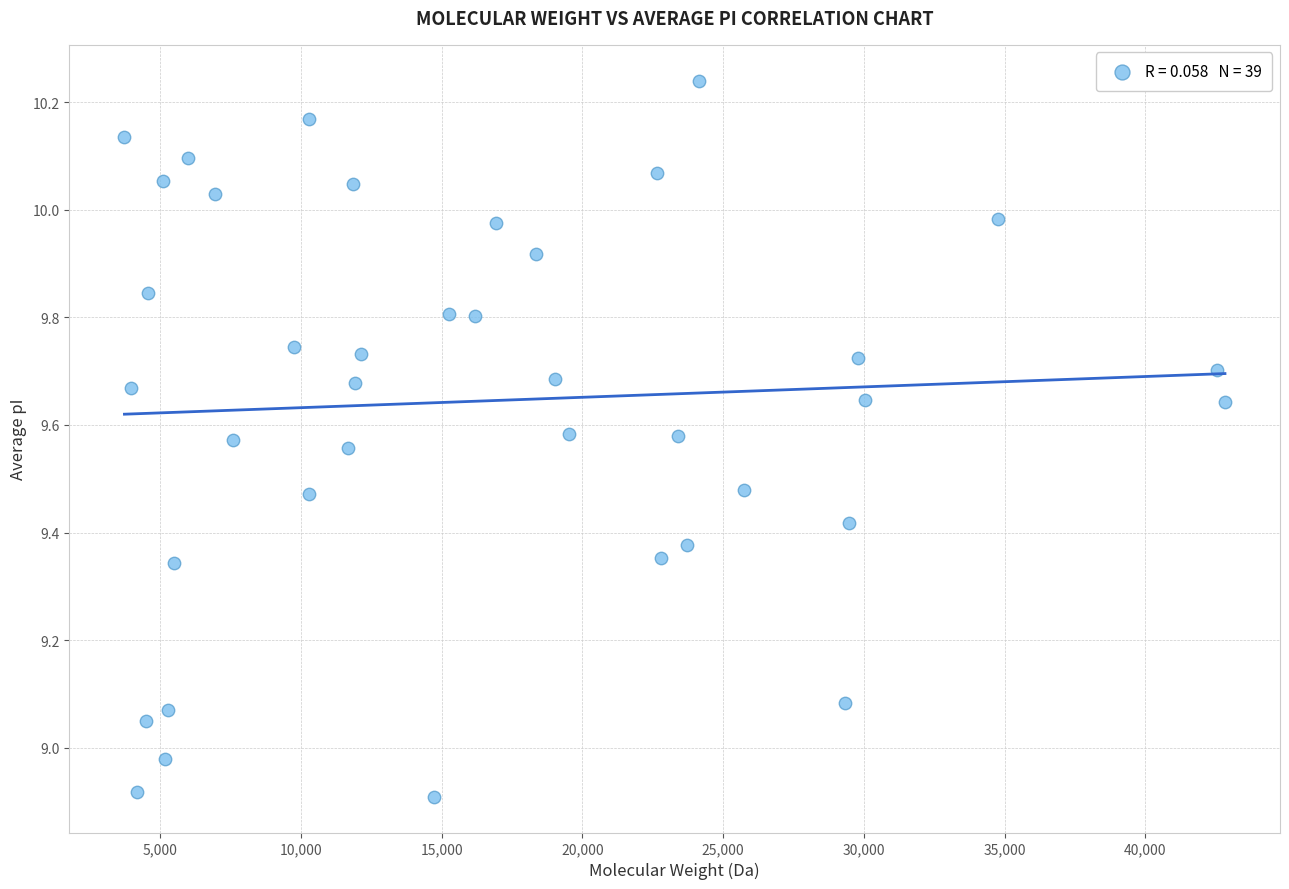

What is the range of Y values (max minus min)?

1.3